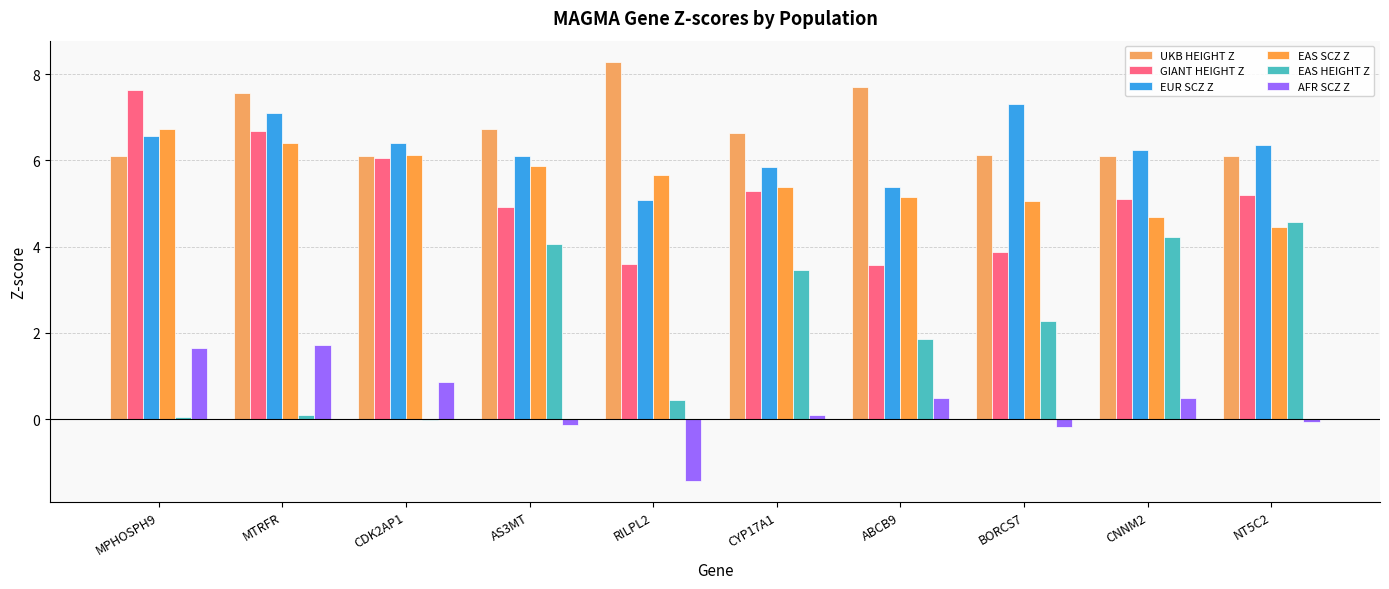

What is the approximate value of EUR SCZ Z at NT5C2?

6.4